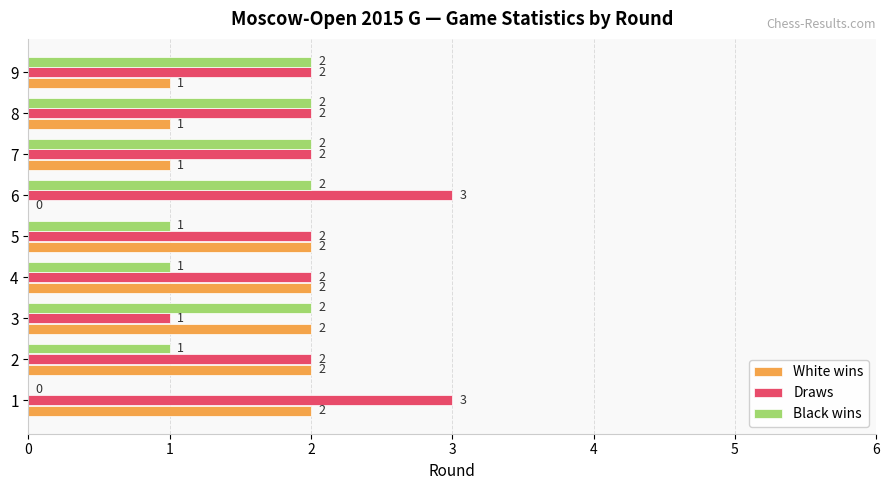

Is the value of Draws at 1 greater than the value of Black wins at 4?

Yes